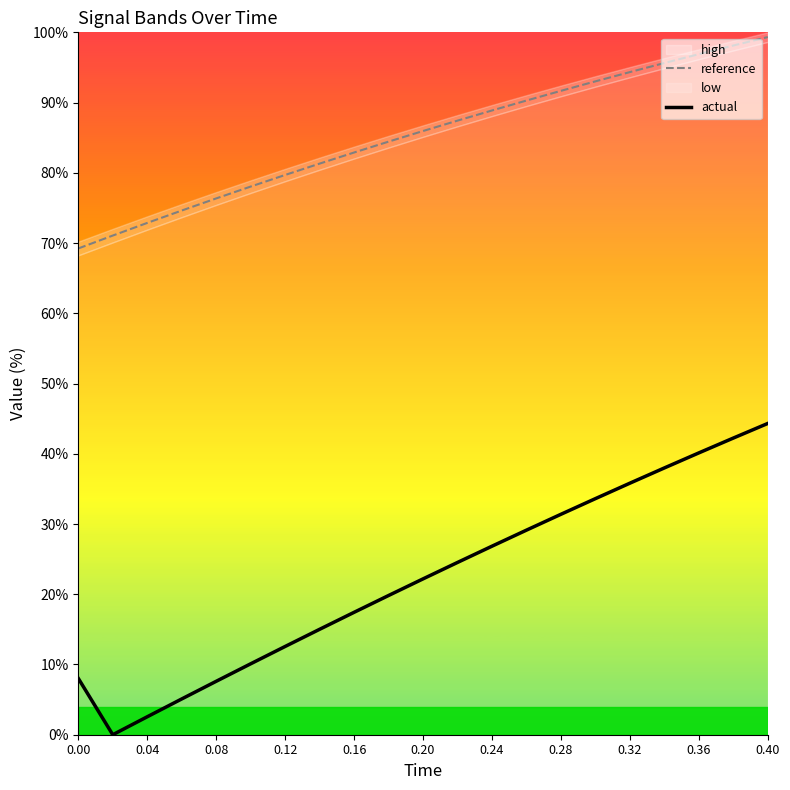

Which series has the largest total across all categories?

reference